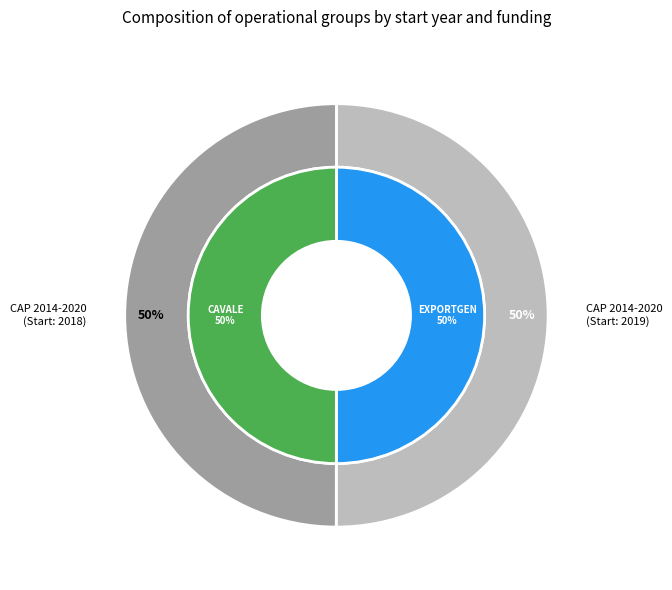

To the nearest percent, what is the average slice percentage?

50%